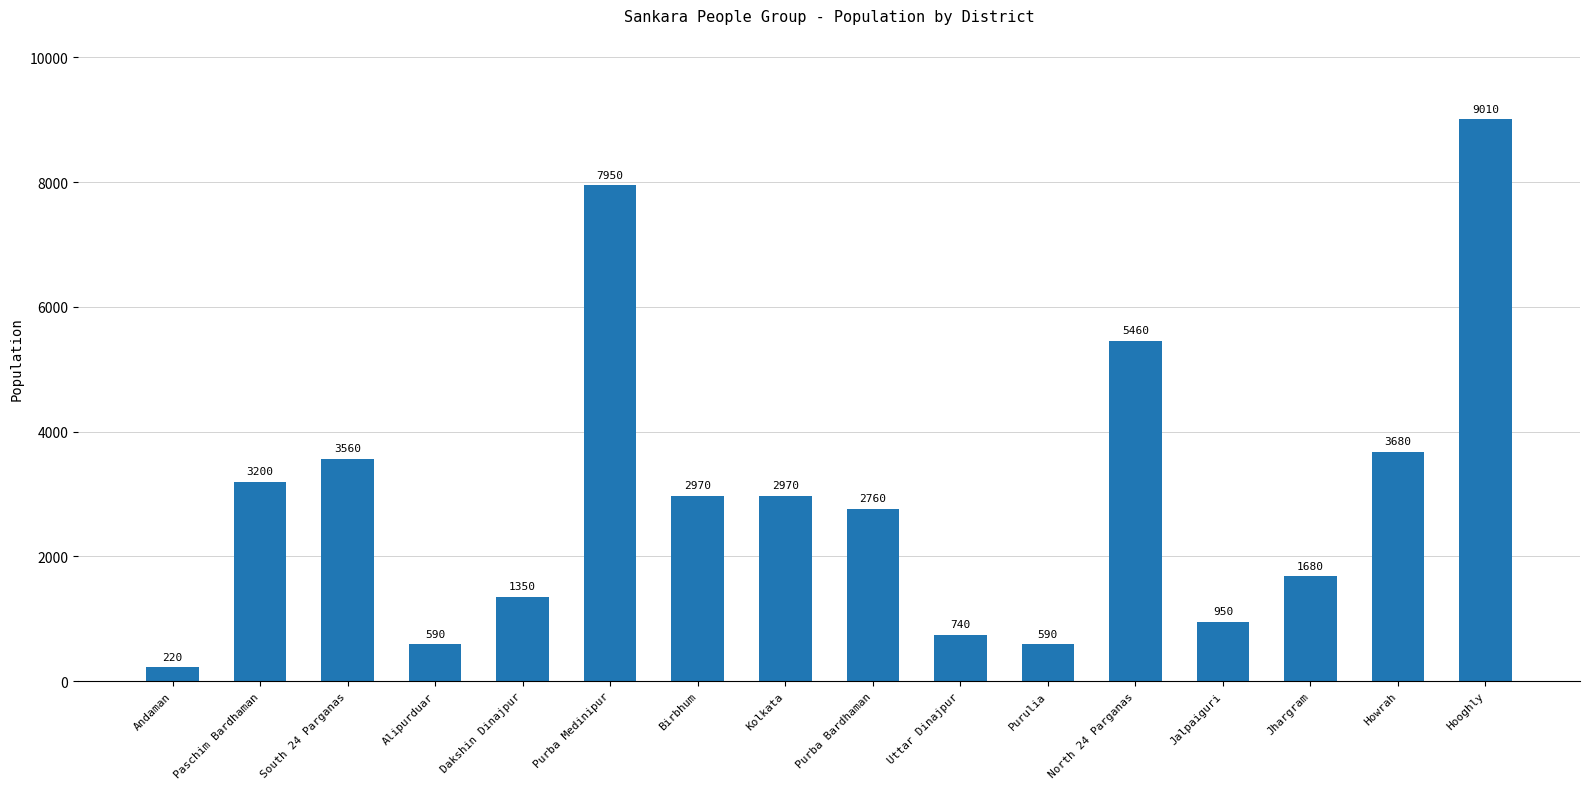

Approximately how many times larger is the value at Paschim Bardhaman compared to Howrah?

0.9